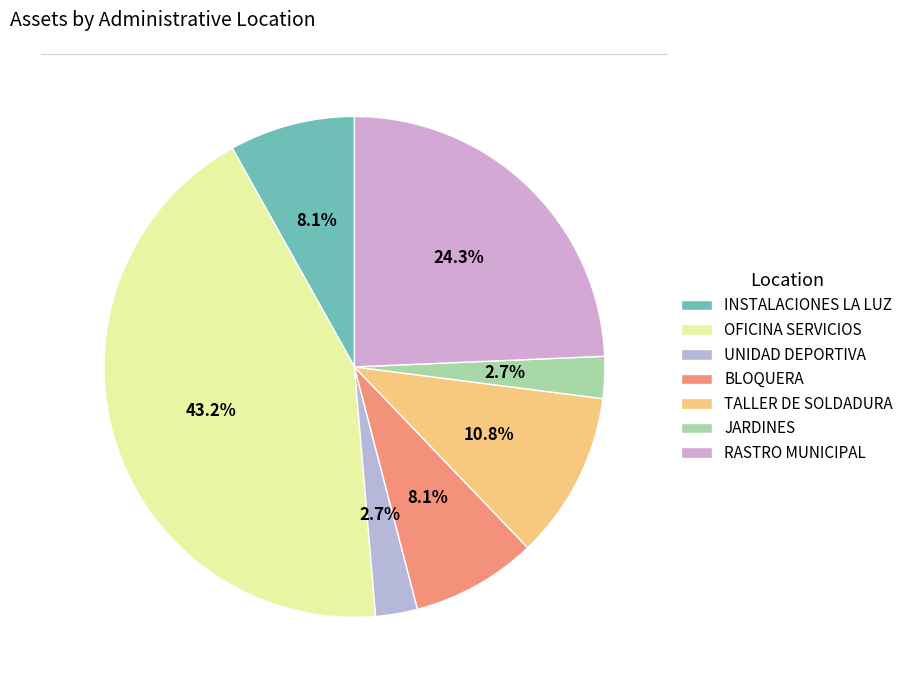

Which slice is the largest?

OFICINA SERVICIOS